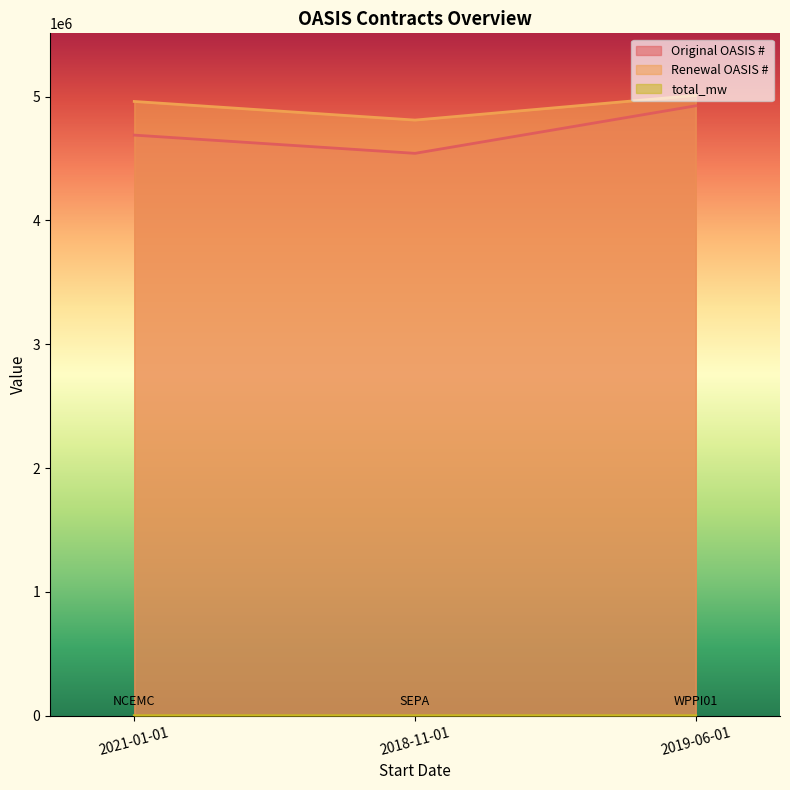

Where is Renewal OASIS # nearest to the value 4910374?

2021-01-01